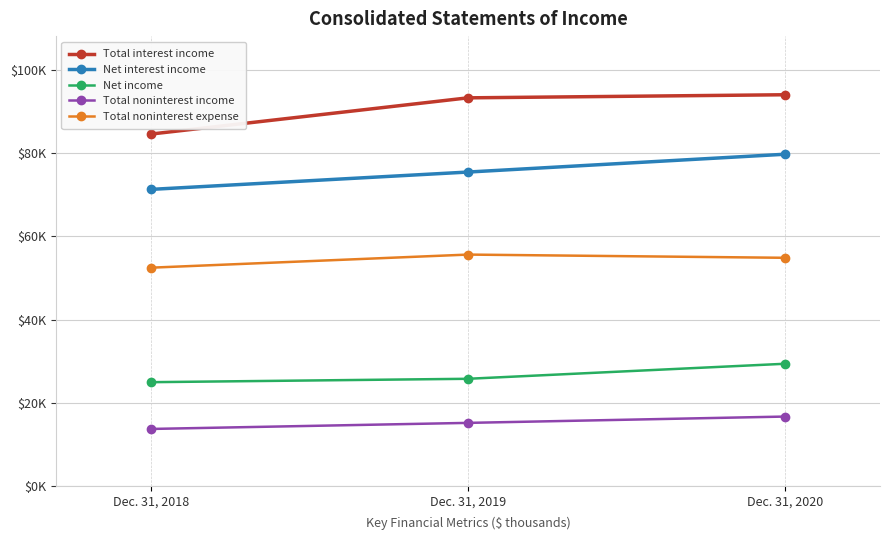

Which series has the largest total across all categories?

Total interest income